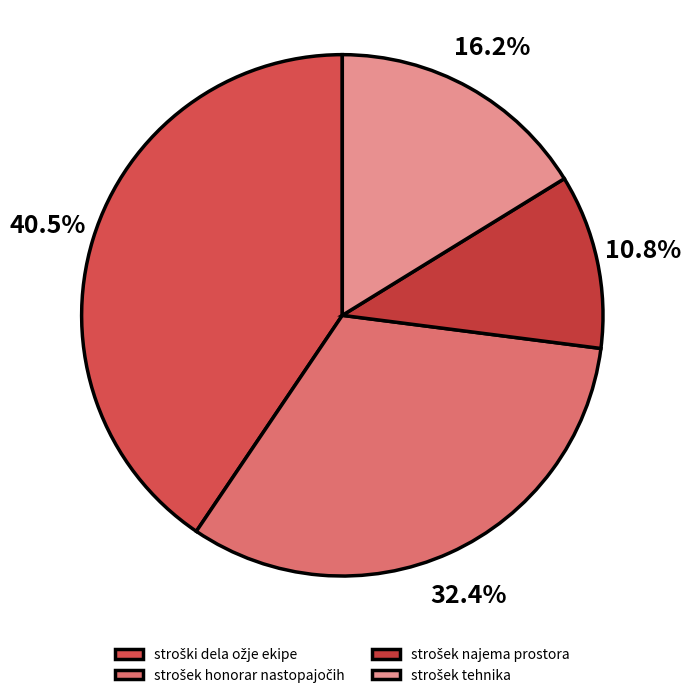

How many segments does this pie chart have?

4